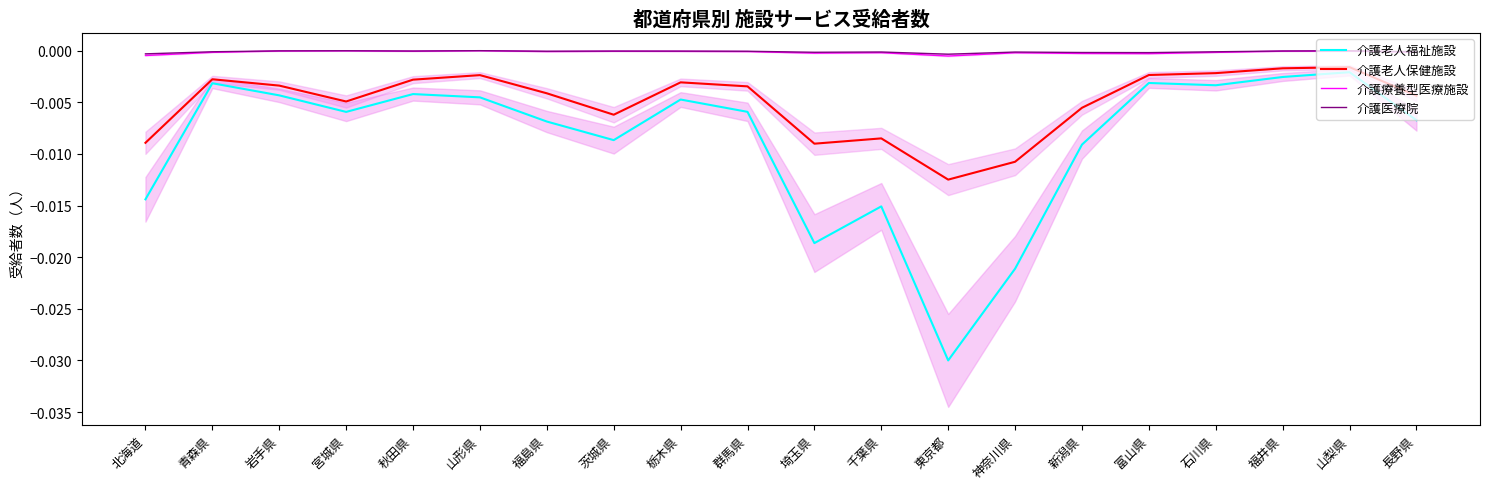

What is the label of the 17th point from the left?

石川県